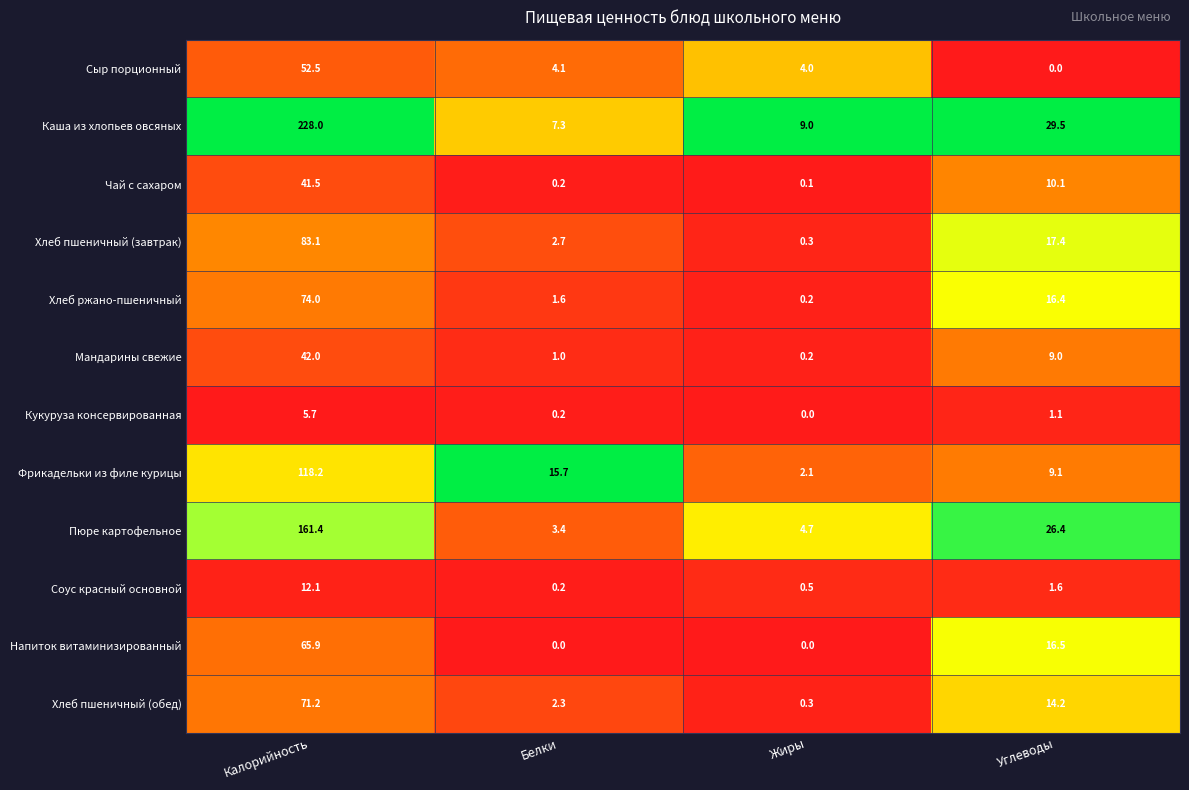

What is the difference between the maximum and second lowest values in the Кукуруза консервированная series?

5.5